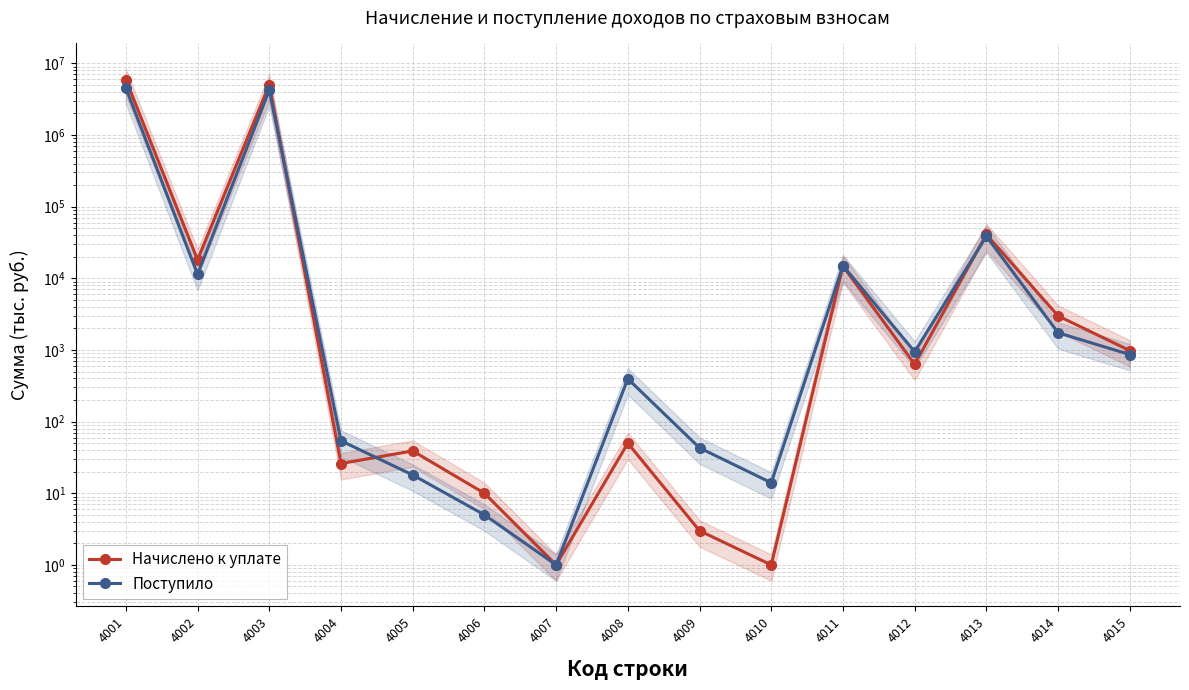

What are all the series names shown in the legend?

Начислено к уплате, Поступило